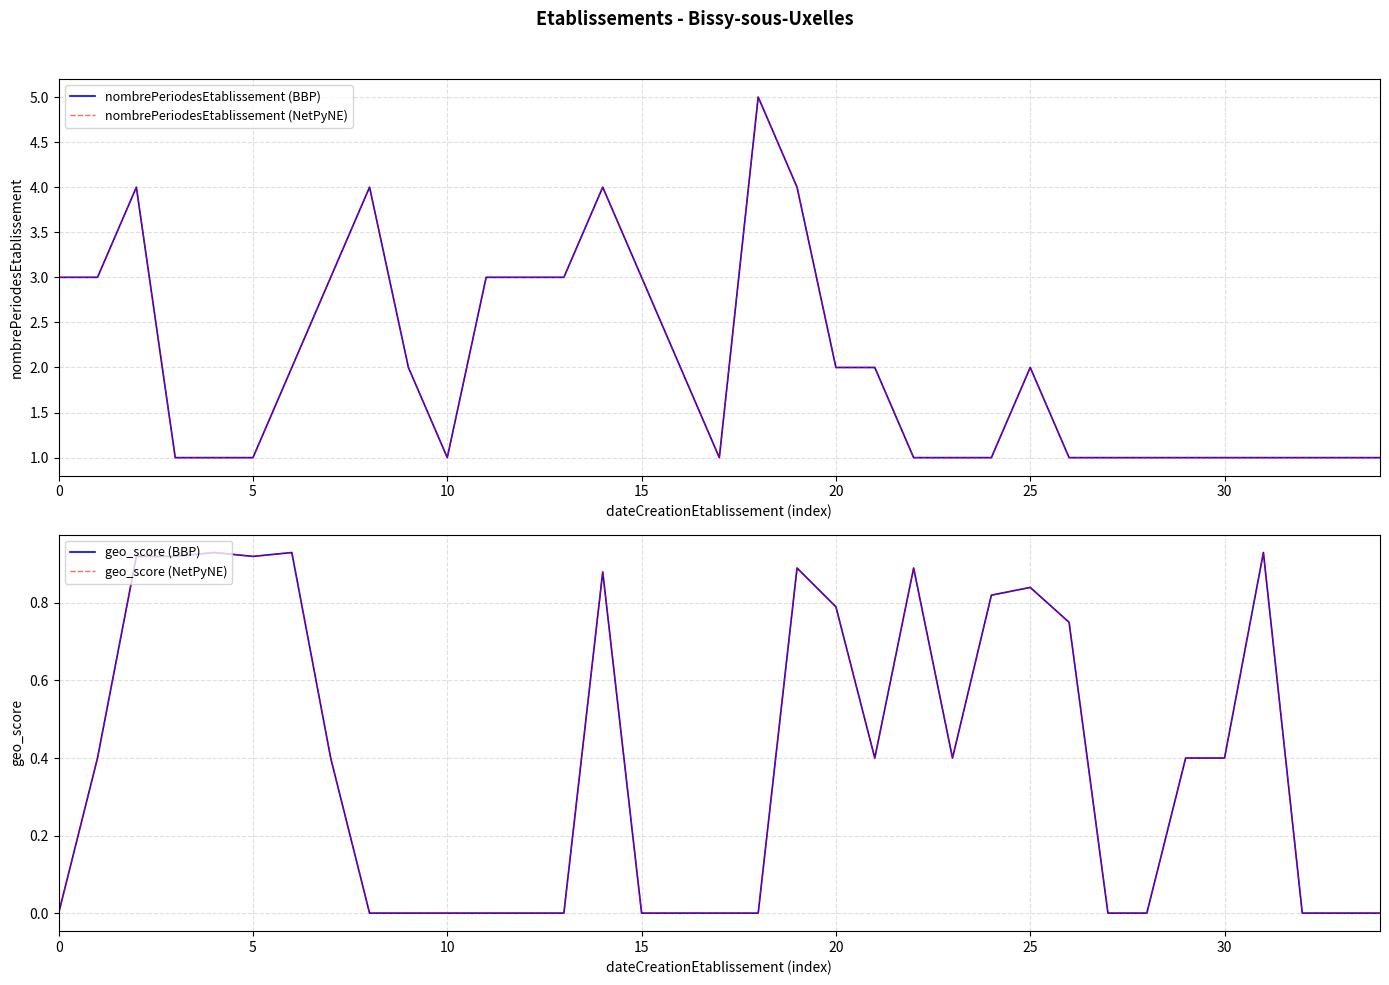

How many interior local peaks does the nombrePeriodesEtablissement (NetPyNE) series have?

5